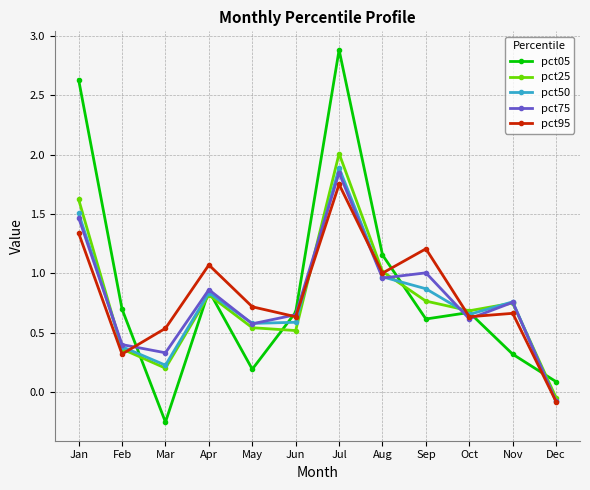

How many values in pct25 are above zero?

11